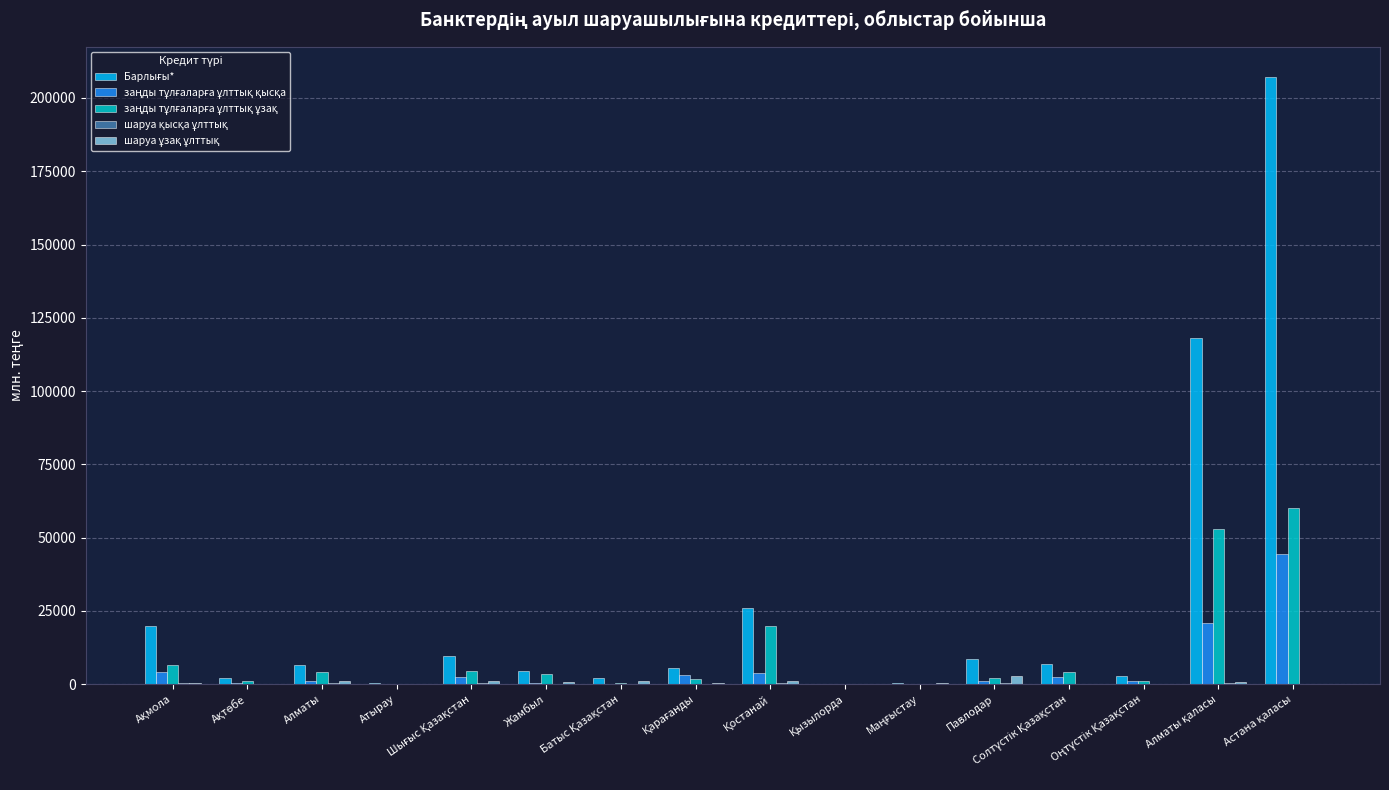

How many series are shown in this chart?

5